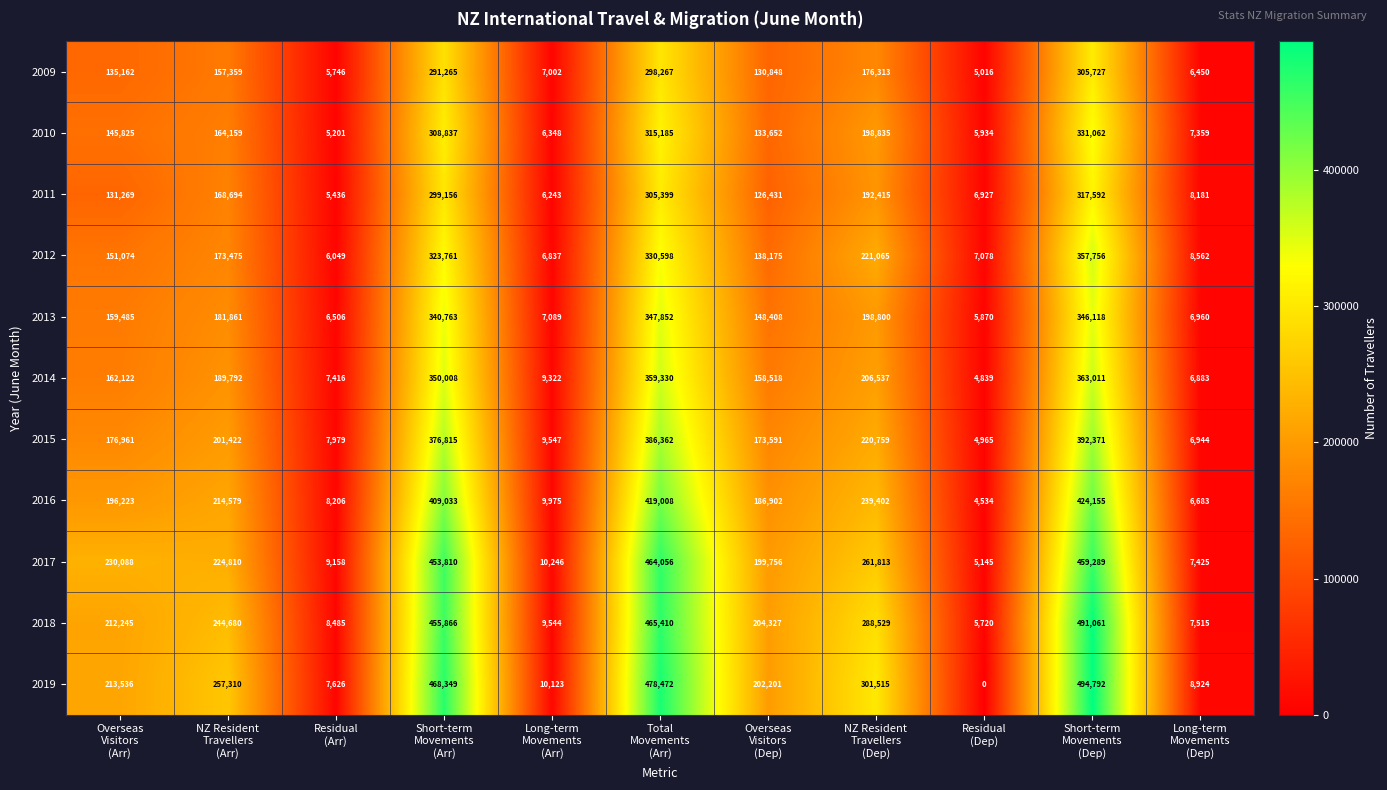

Which series has the largest total across all categories?

2019